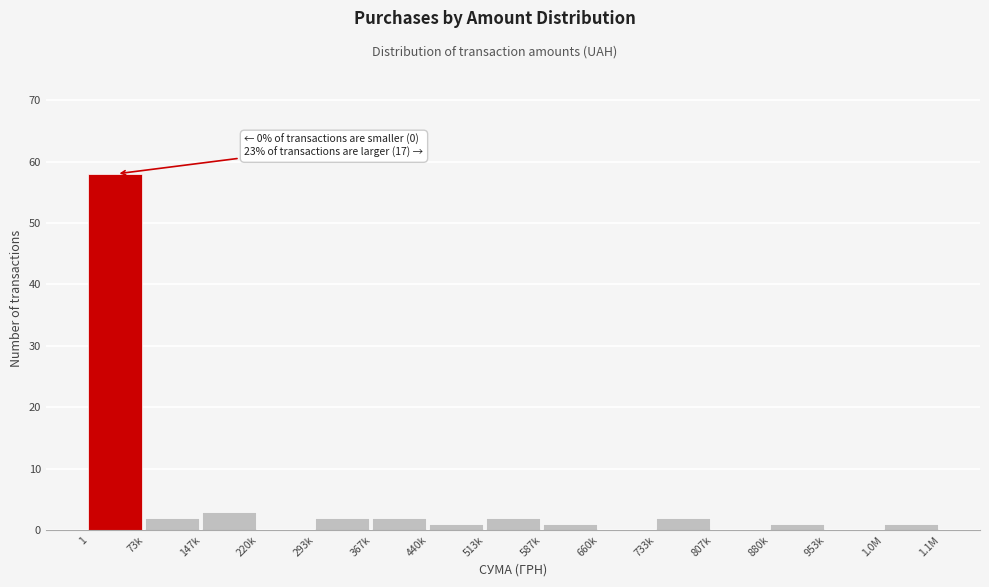

Reading left to right, list all the values displayed in this chart.

1=58	73k=2	147k=3	220k=0	293k=2	367k=2	440k=1	513k=2	587k=1	660k=0	733k=2	807k=0	880k=1	953k=0	1.0M=1